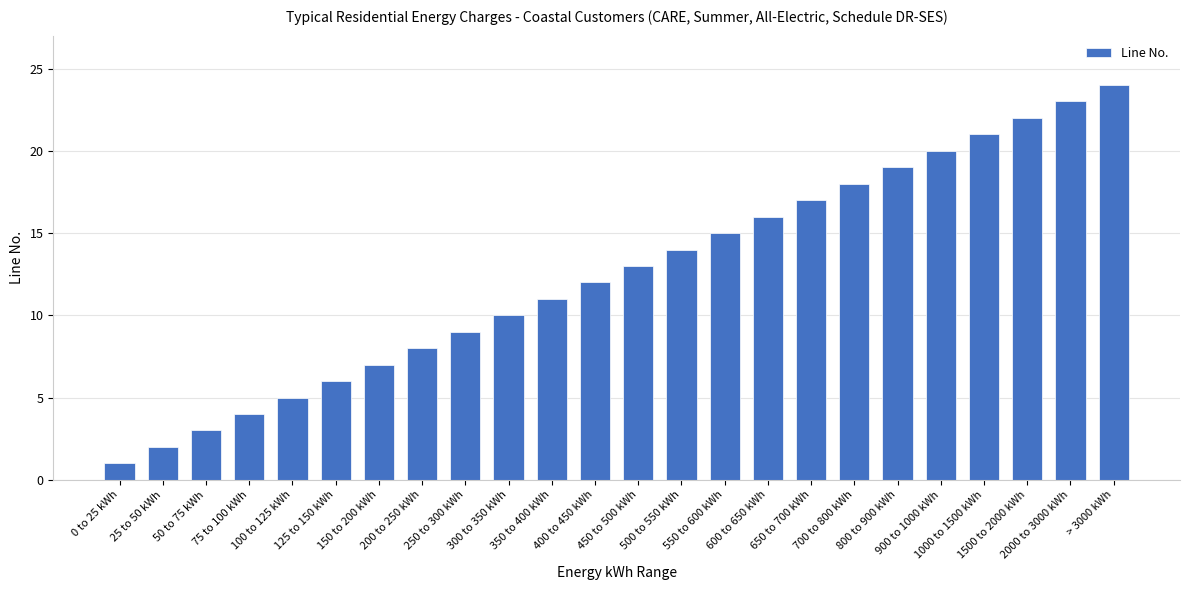

Reading left to right, transcribe all the data shown in this chart.

0 to 25 kWh=1	25 to 50 kWh=2	50 to 75 kWh=3	75 to 100 kWh=4	100 to 125 kWh=5	125 to 150 kWh=6	150 to 200 kWh=7	200 to 250 kWh=8	250 to 300 kWh=9	300 to 350 kWh=10	350 to 400 kWh=11	400 to 450 kWh=12	450 to 500 kWh=13	500 to 550 kWh=14	550 to 600 kWh=15	600 to 650 kWh=16	650 to 700 kWh=17	700 to 800 kWh=18	800 to 900 kWh=19	900 to 1000 kWh=20	1000 to 1500 kWh=21	1500 to 2000 kWh=22	2000 to 3000 kWh=23	> 3000 kWh=24